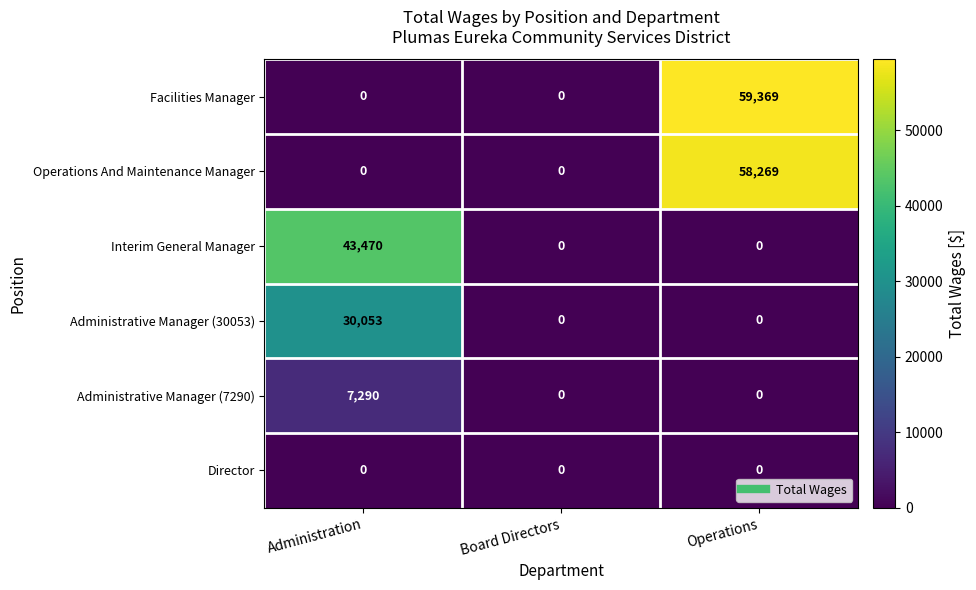

Reading left to right, transcribe all the data shown in this chart.

Facilities Manager: Administration=0	Board Directors=0	Operations=59369
Operations And Maintenance Manager: Administration=0	Board Directors=0	Operations=58269
Interim General Manager: Administration=43470	Board Directors=0	Operations=0
Administrative Manager (30053): Administration=30053	Board Directors=0	Operations=0
Administrative Manager (7290): Administration=7290	Board Directors=0	Operations=0
Director: Administration=0	Board Directors=0	Operations=0